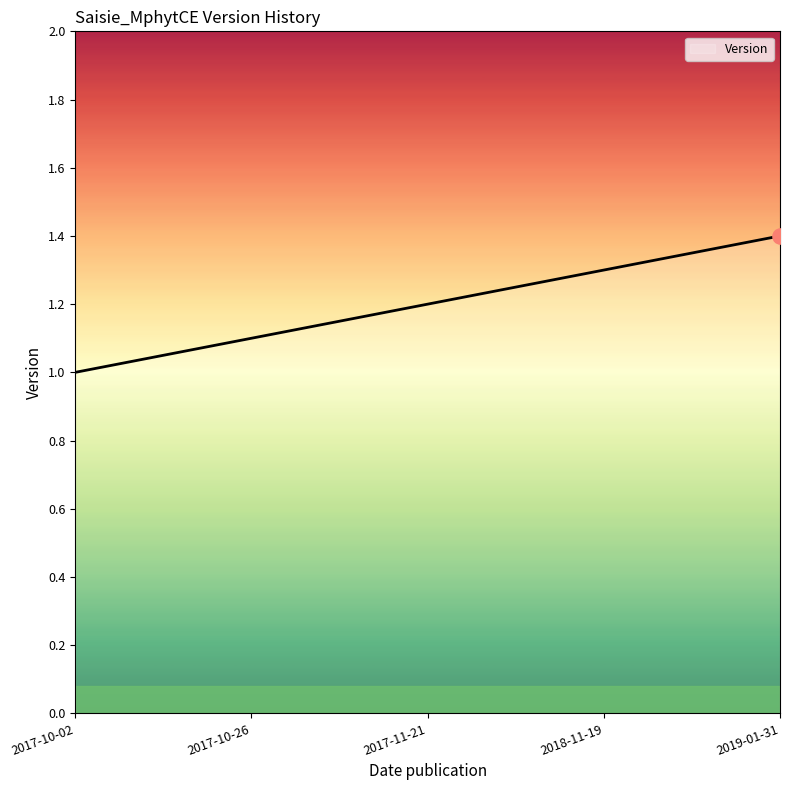

What is the ratio of the value at 2017-11-21 to the value at 2019-01-31?

0.9